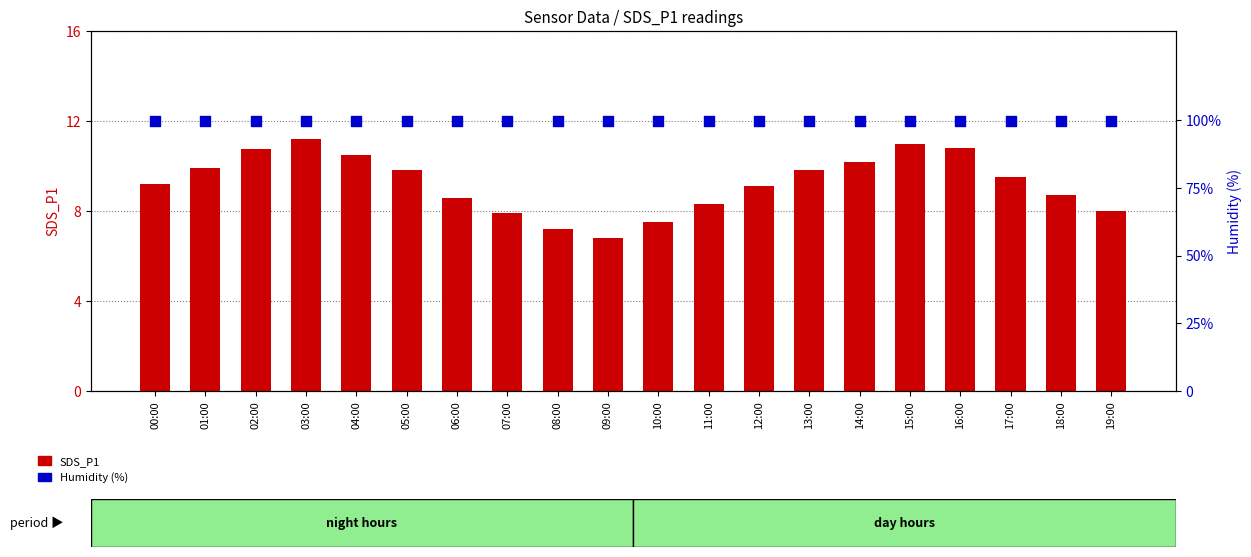

What is the total value across all series at 10:00?

107.4